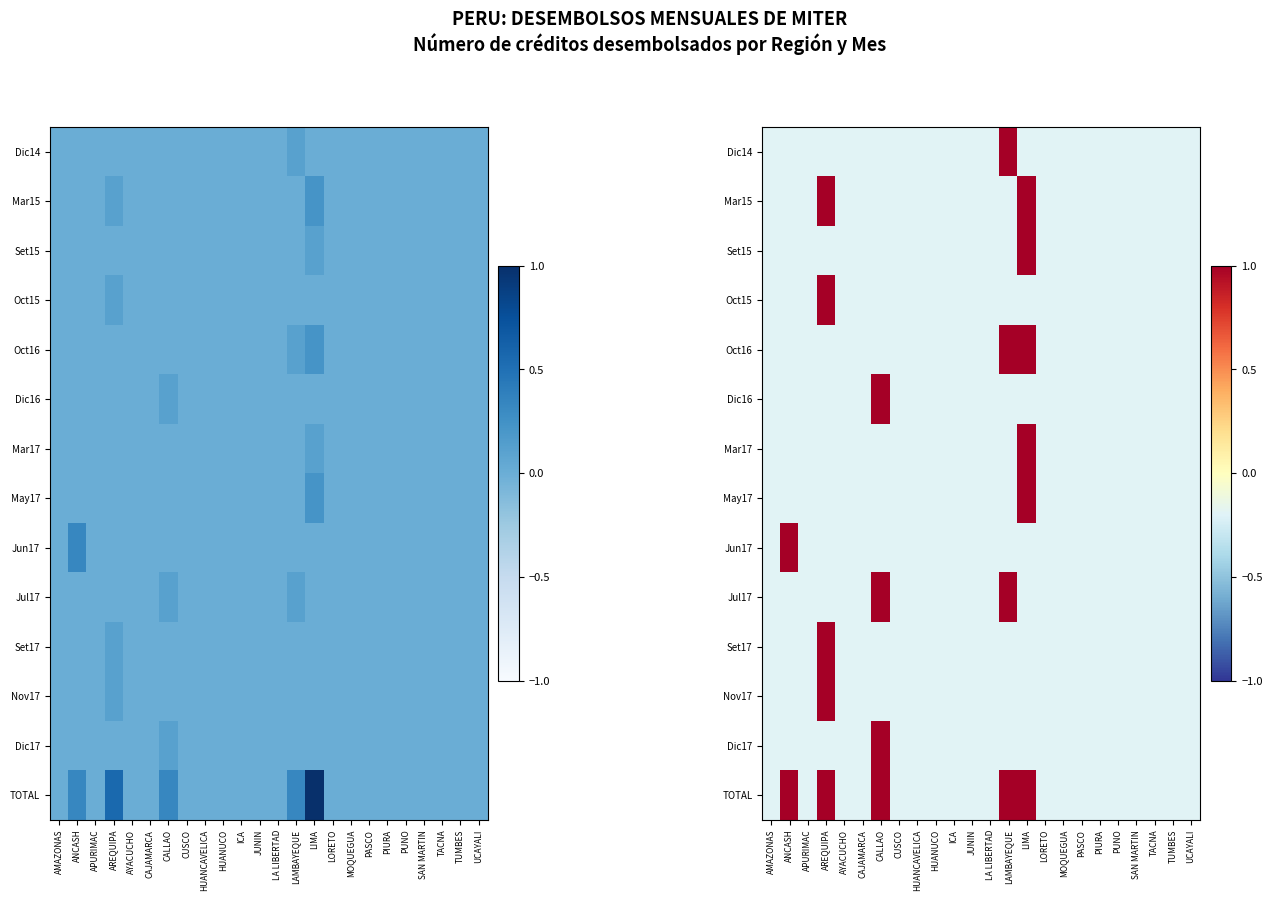

Which series has the widest spread of values?

Dic14